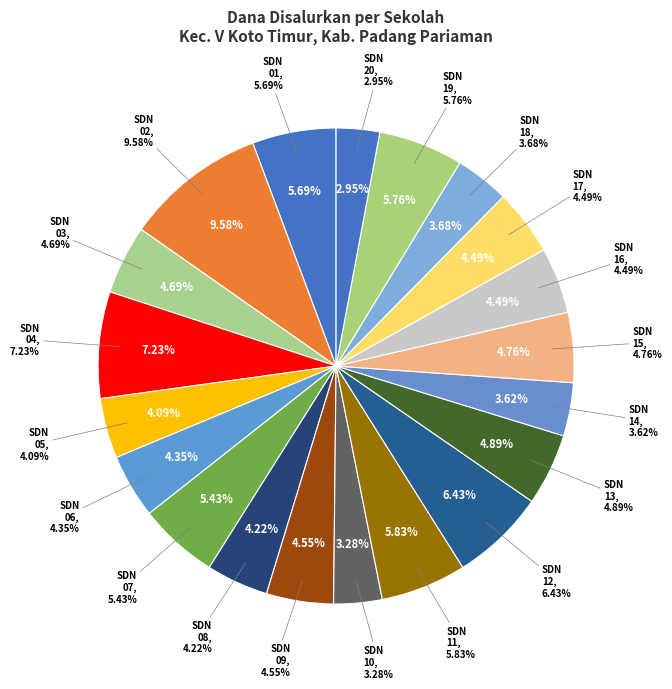

Is the sum of SDN 11 V KOTO TIMUR and SDN 03 V KOTO TIMUR greater than half?

No